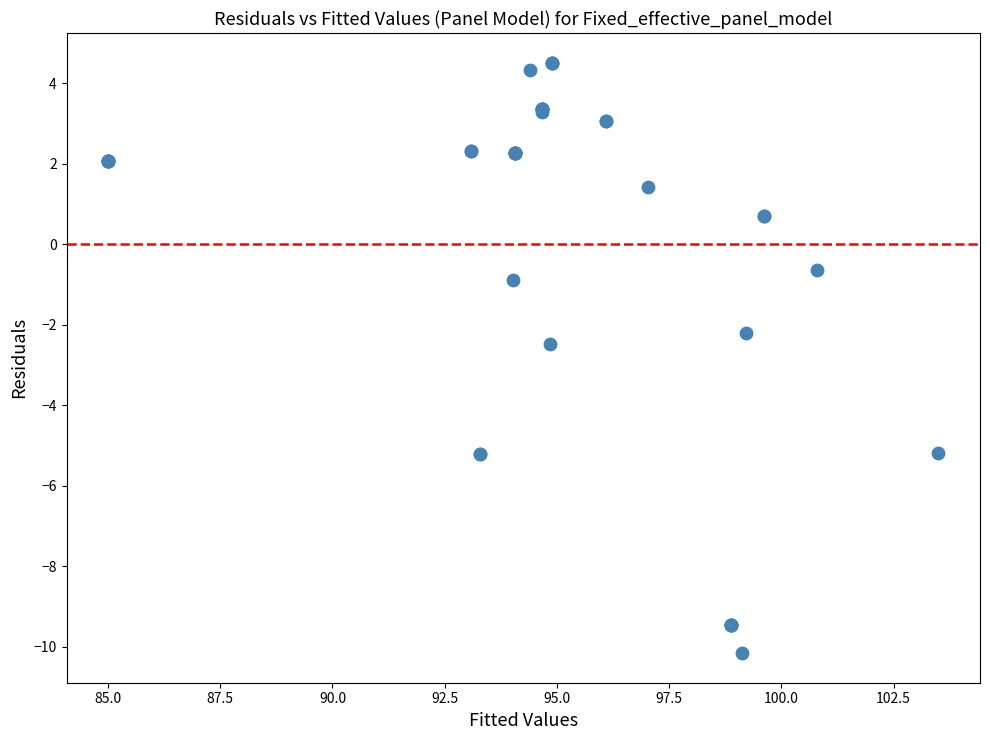

What Y value in the scatter plot is closest to -2?

-2.2